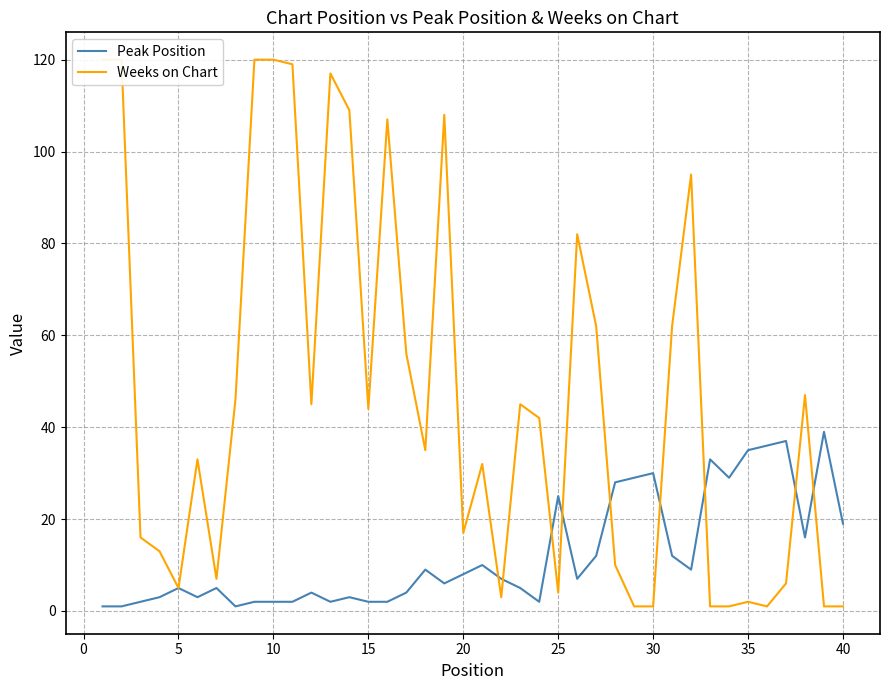

Is it true that Peak Position equals 2 at 10?

True